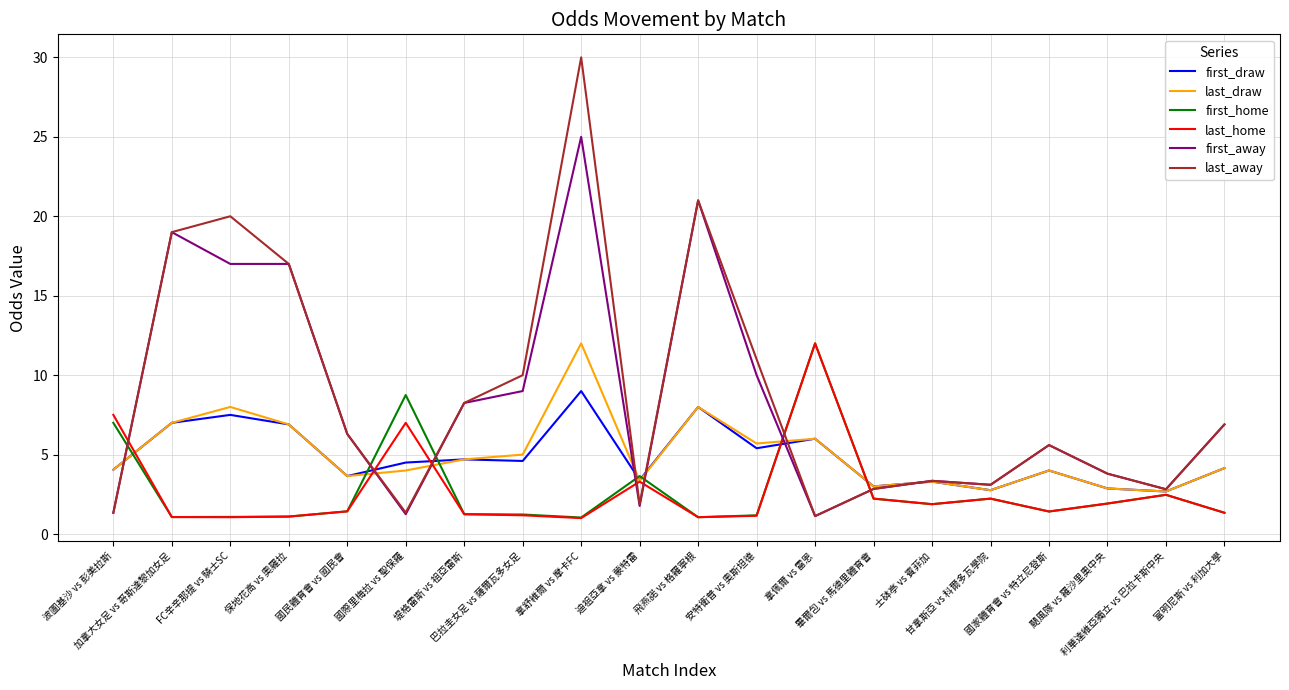

What is the highest value of the last_draw series?

12.0